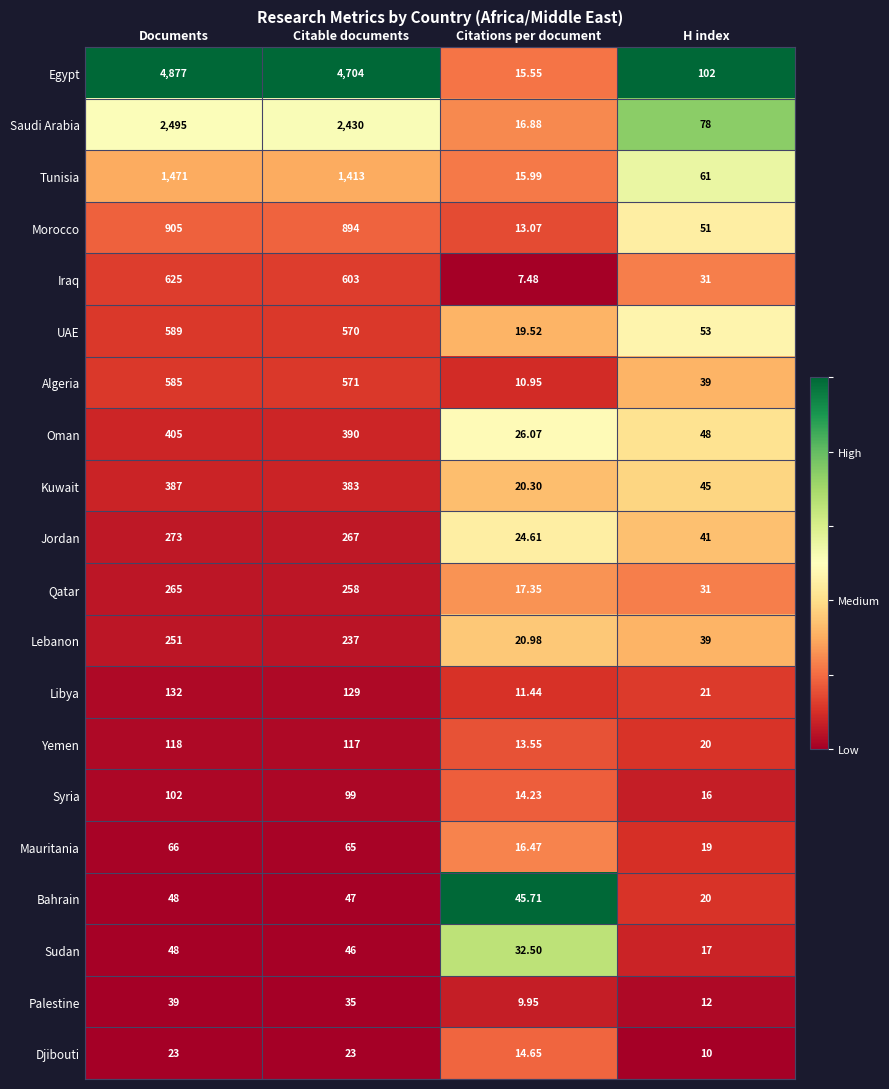

What is the difference between the highest and lowest values at Citable documents?

4681.0